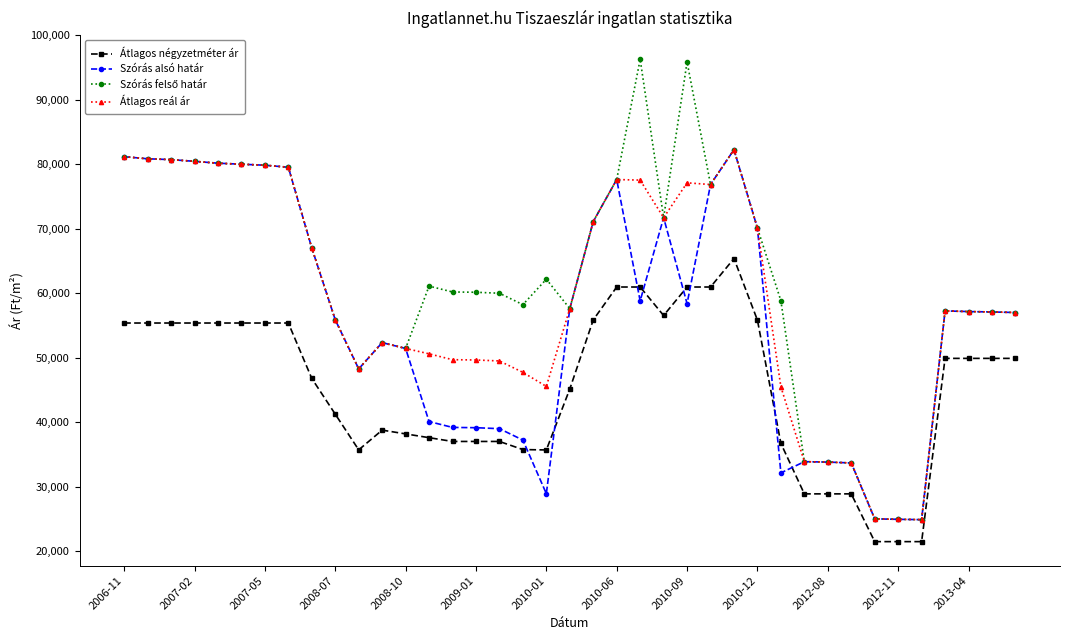

What is the minimum value shown in the chart?

21481